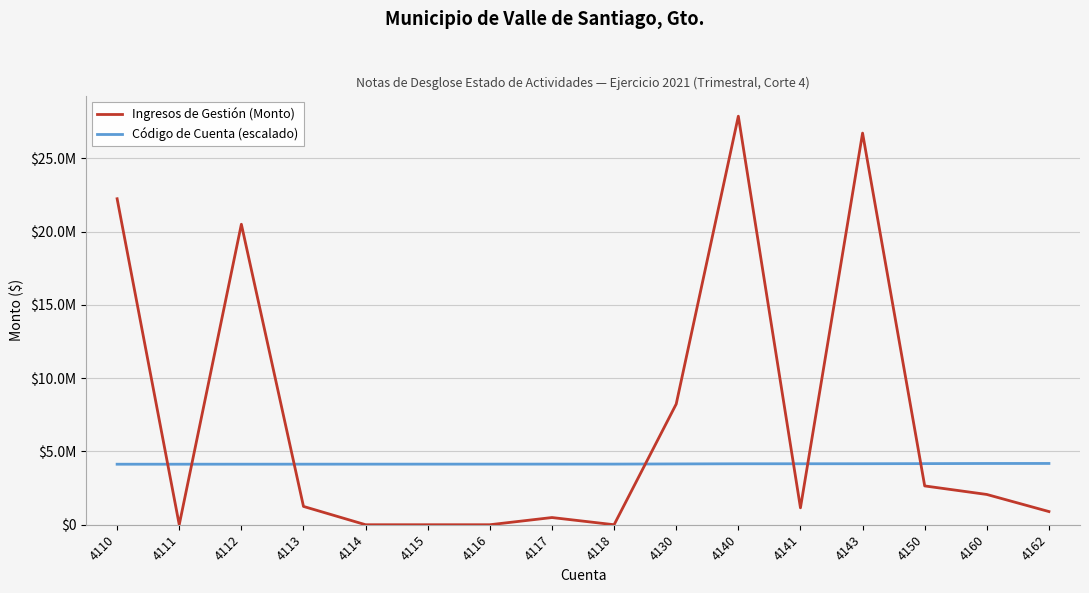

The value of Ingresos de Gestión (Monto) at 4160 is 2064982.0. True or false?

True